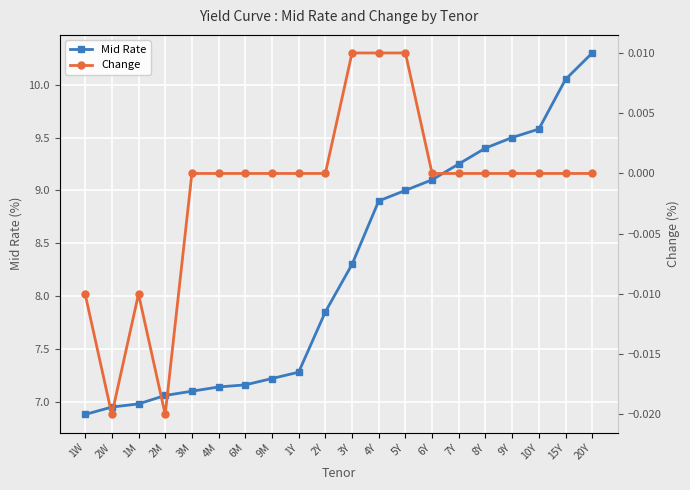

Is it true that Change equals 0.0 at 9Y?

False